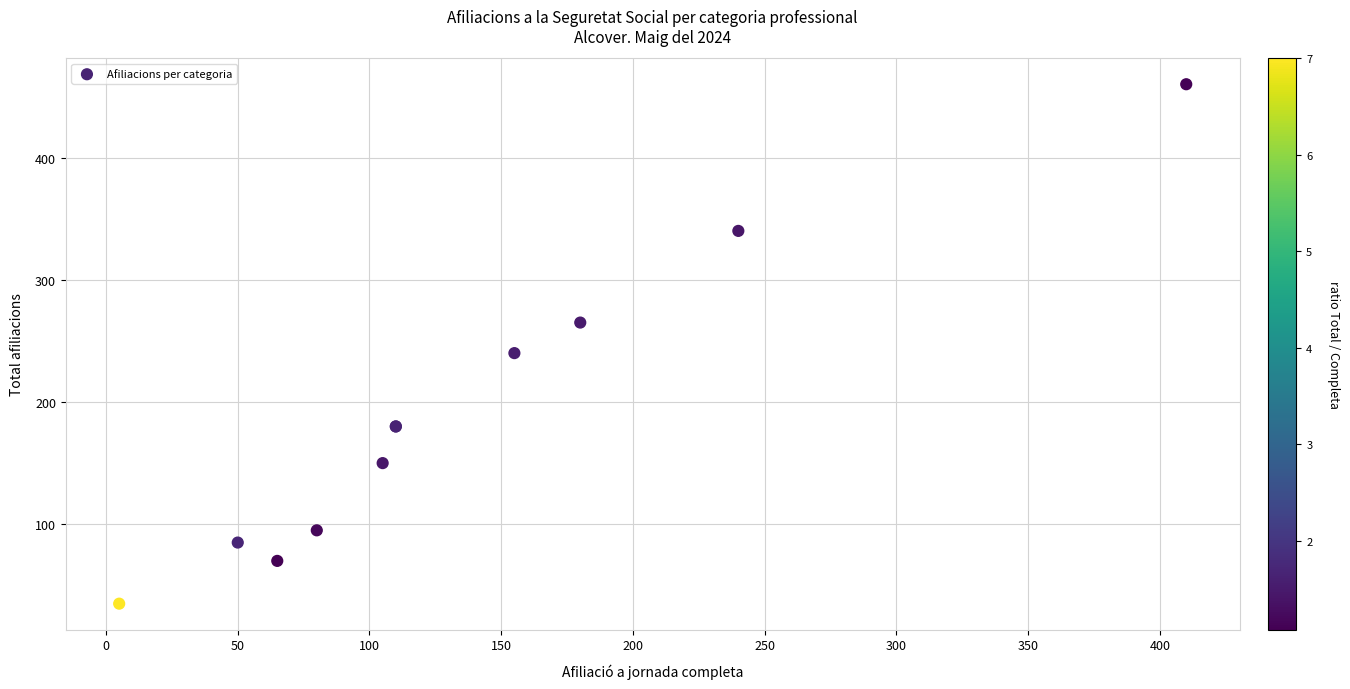

What Y value in the scatter plot is closest to 247?

240